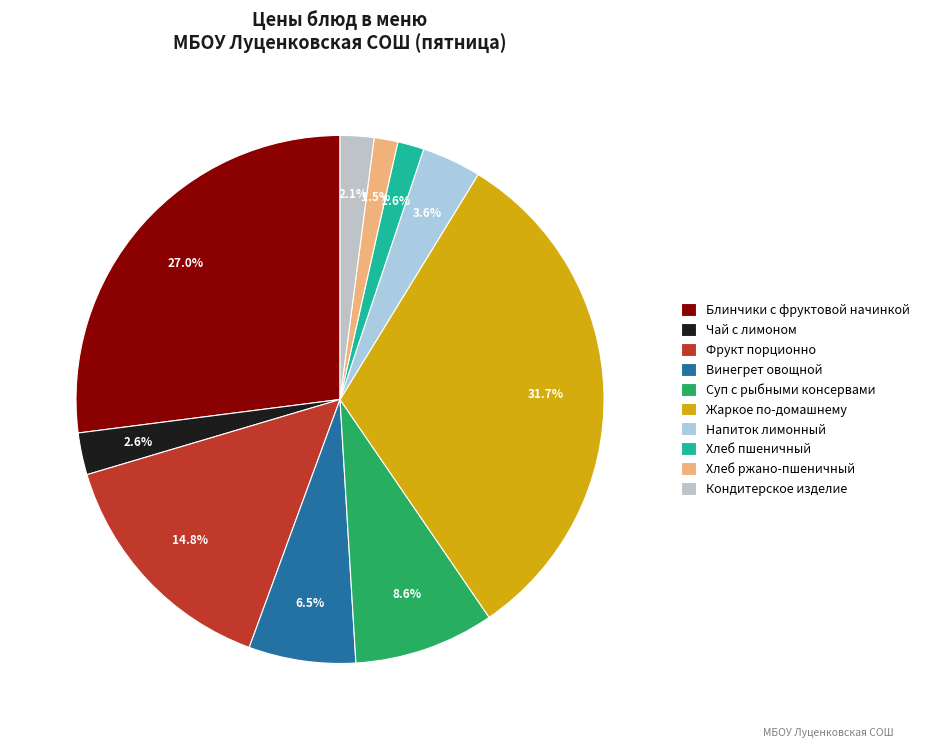

To the nearest percent, what percentage of the pie is Блинчики с фруктовой начинкой?

27%